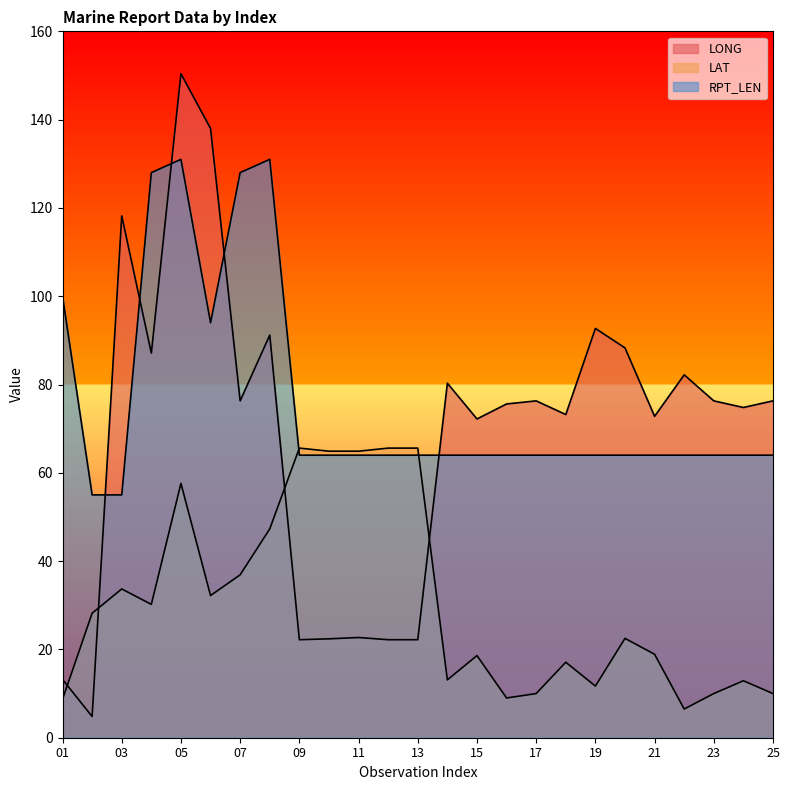

At 21, list the series in order from smallest to largest.

LAT, RPT_LEN, LONG